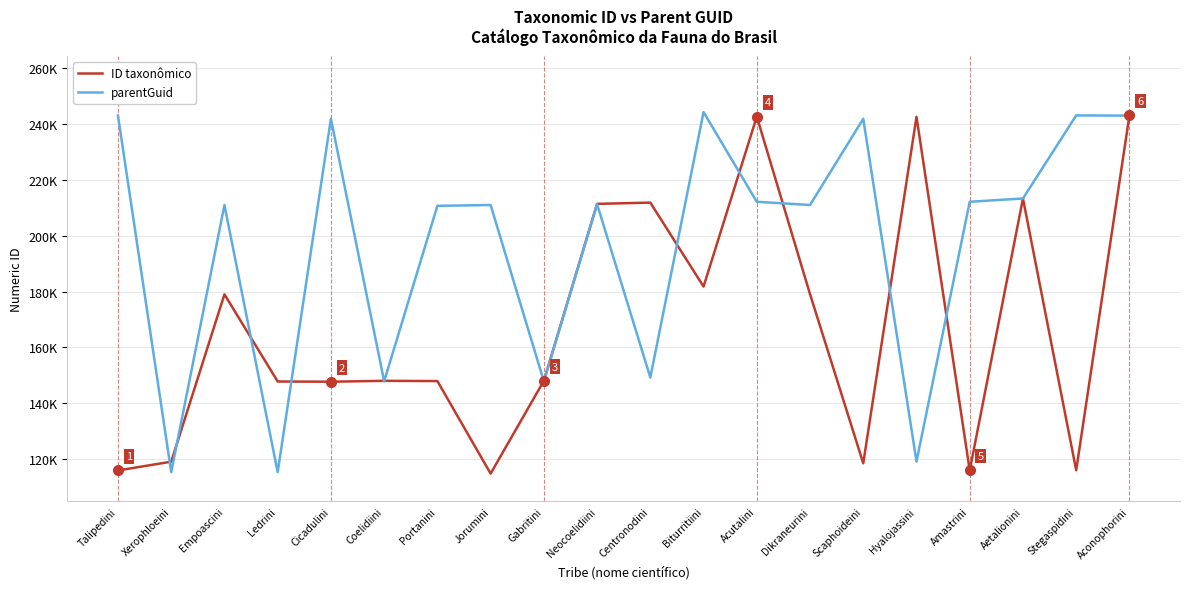

What are all the series names shown in the legend?

ID taxonômico, parentGuid